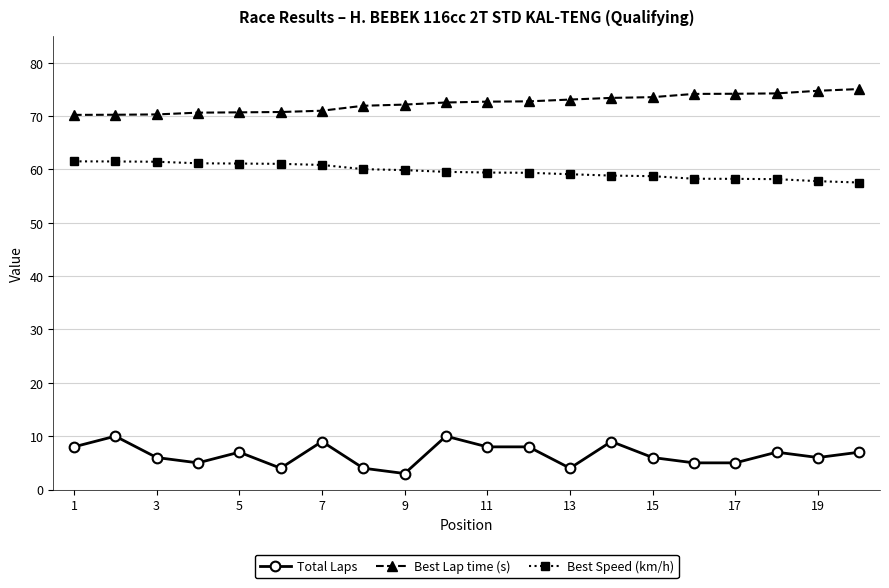

What is the lowest value of the Best Lap time (s) series?

70.2